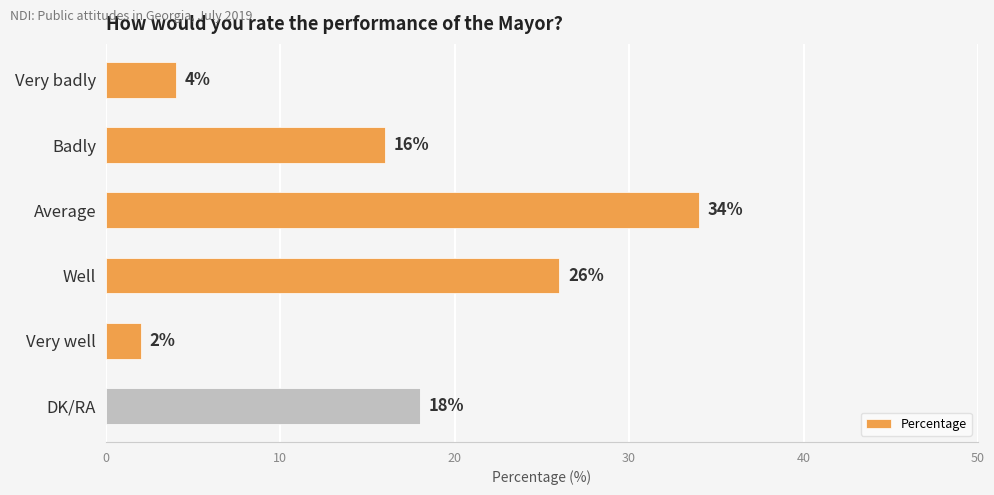

What is the greatest value displayed?

34